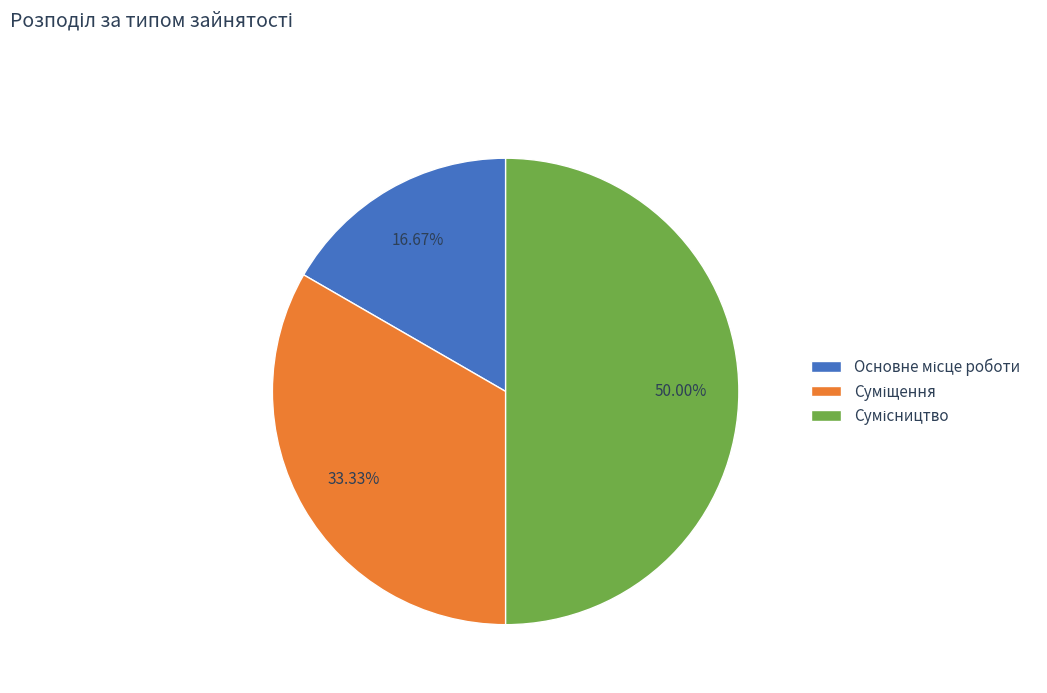

Is Основне місце роботи the majority of the pie?

No